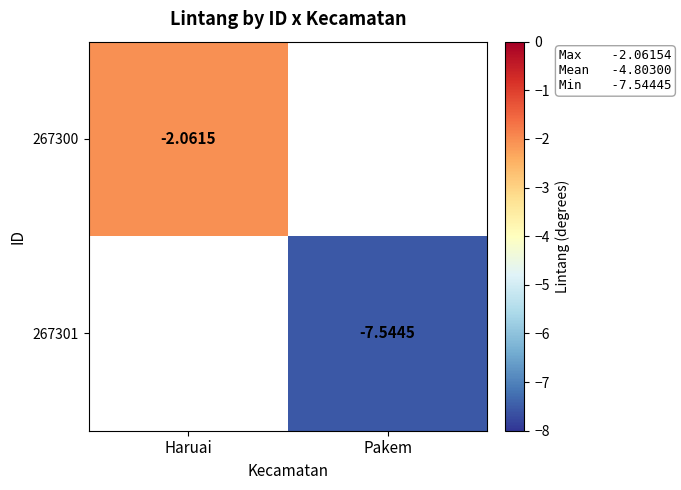

Count the number of categories in the chart.

2